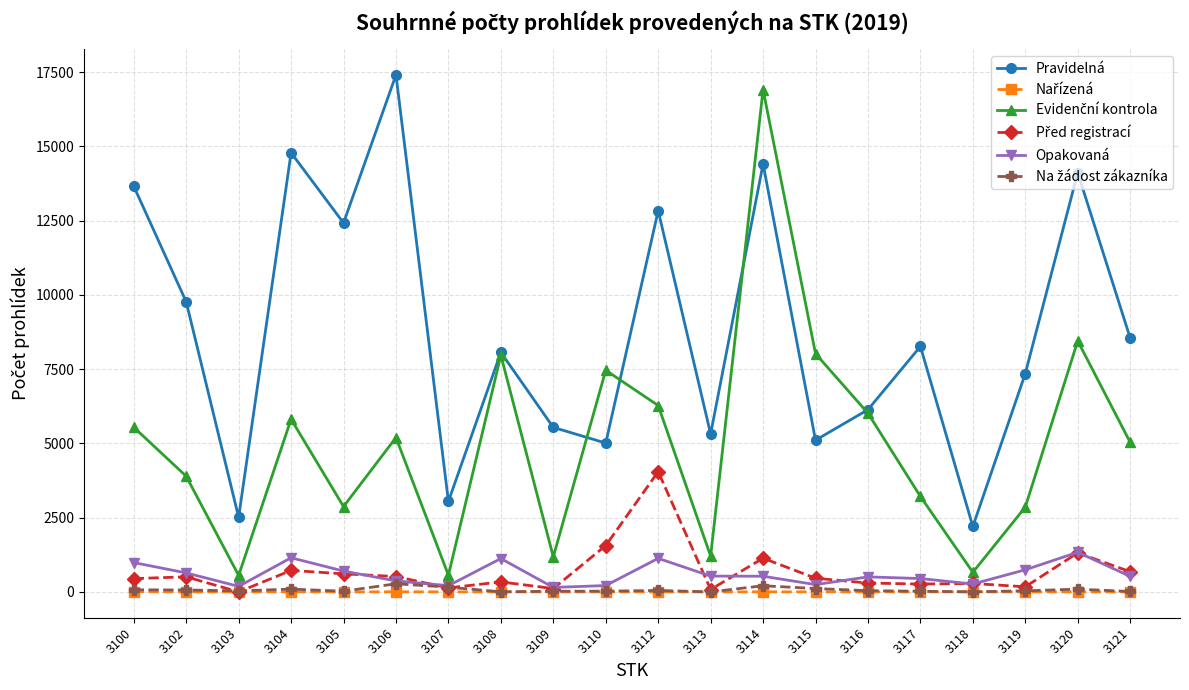

How many categories are shown in the chart?

20